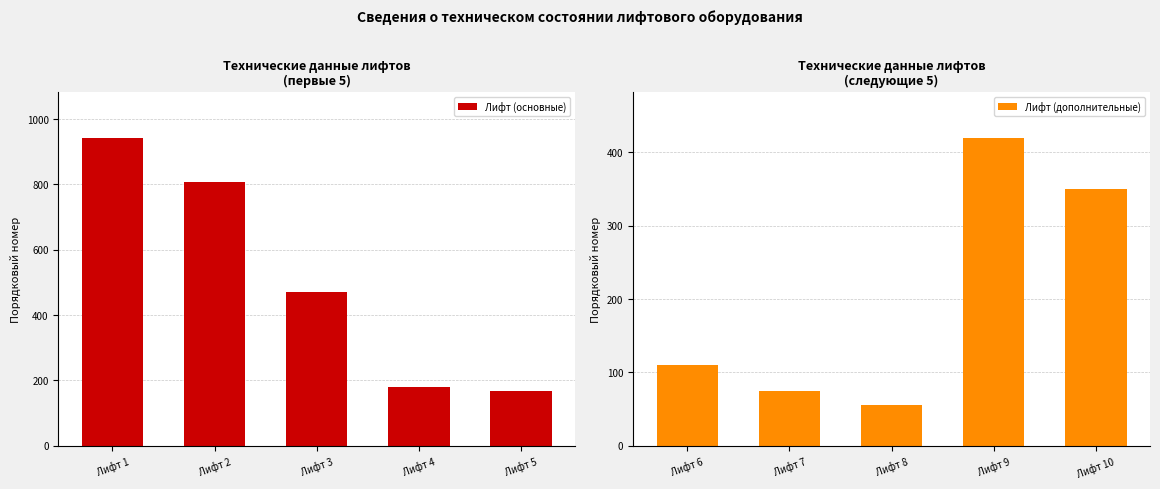

What is the minimum value for Лифт (основные)?

168